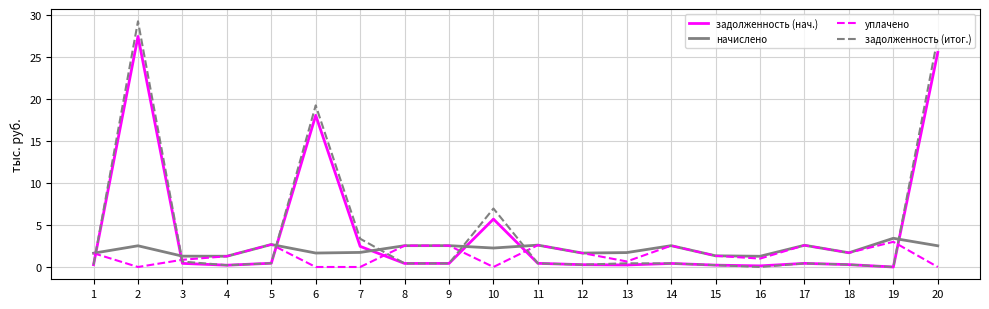

True or false: уплачено and задолженность (нач.) cross at least once.

True